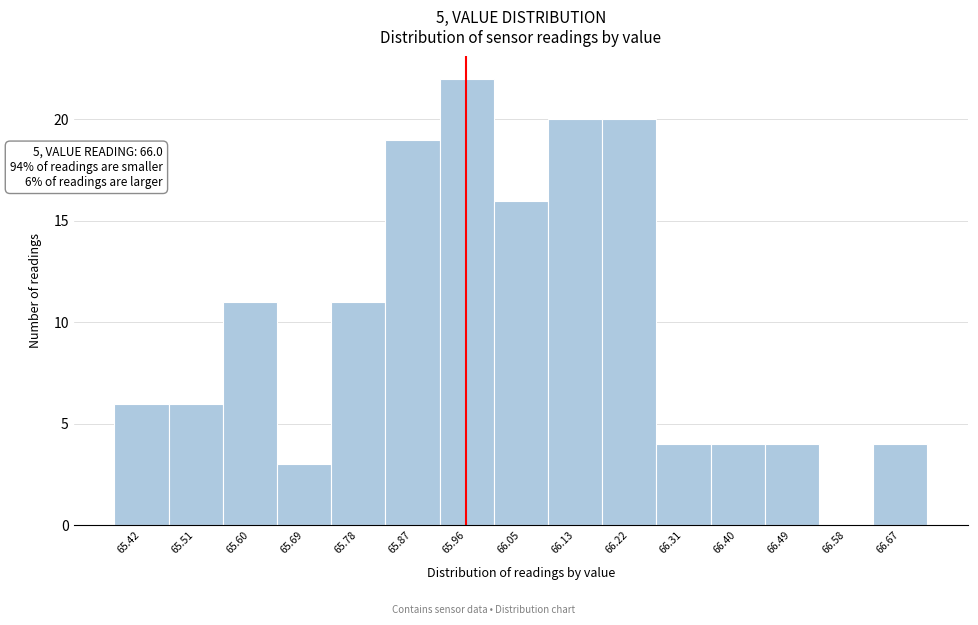

Reading right to left, list all the values displayed in this chart.

66.67=4	66.58=0	66.49=4	66.40=4	66.31=4	66.22=20	66.13=20	66.05=16	65.96=22	65.87=19	65.78=11	65.69=3	65.60=11	65.51=6	65.42=6